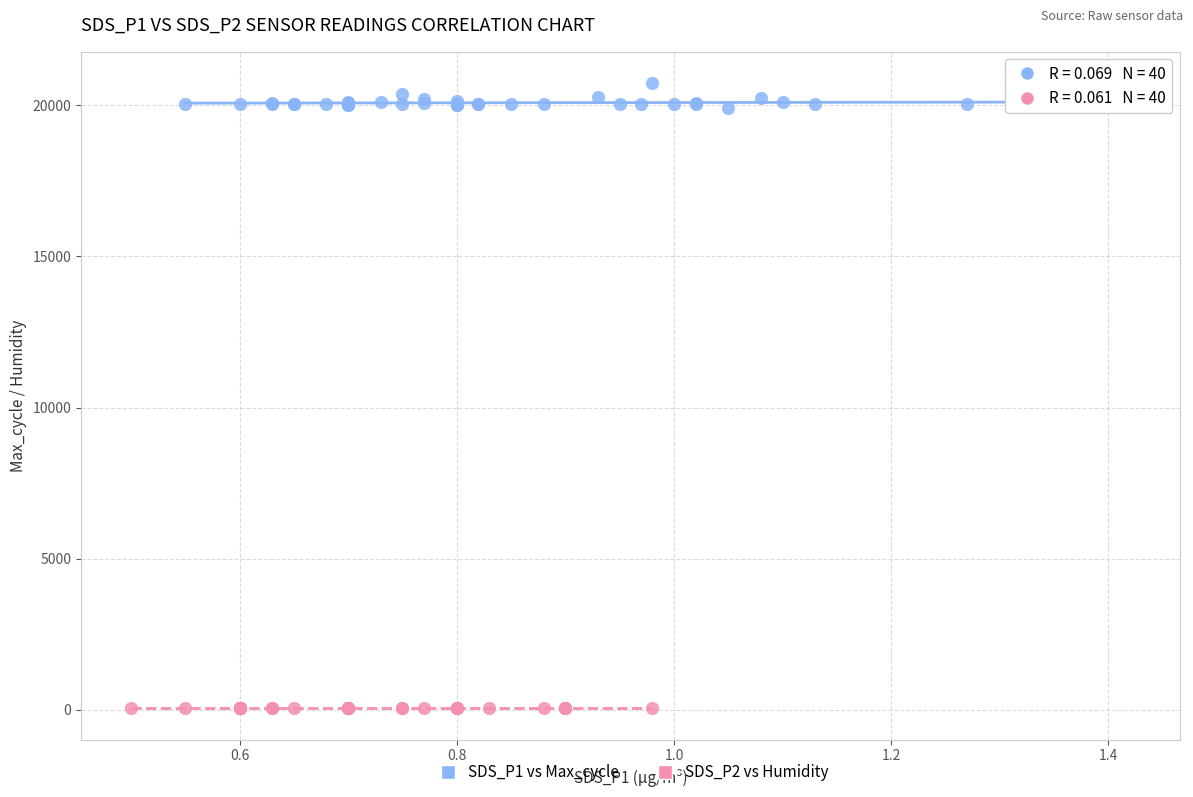

Which series has the widest spread of Y values?

SDS_P1 vs Max_cycle